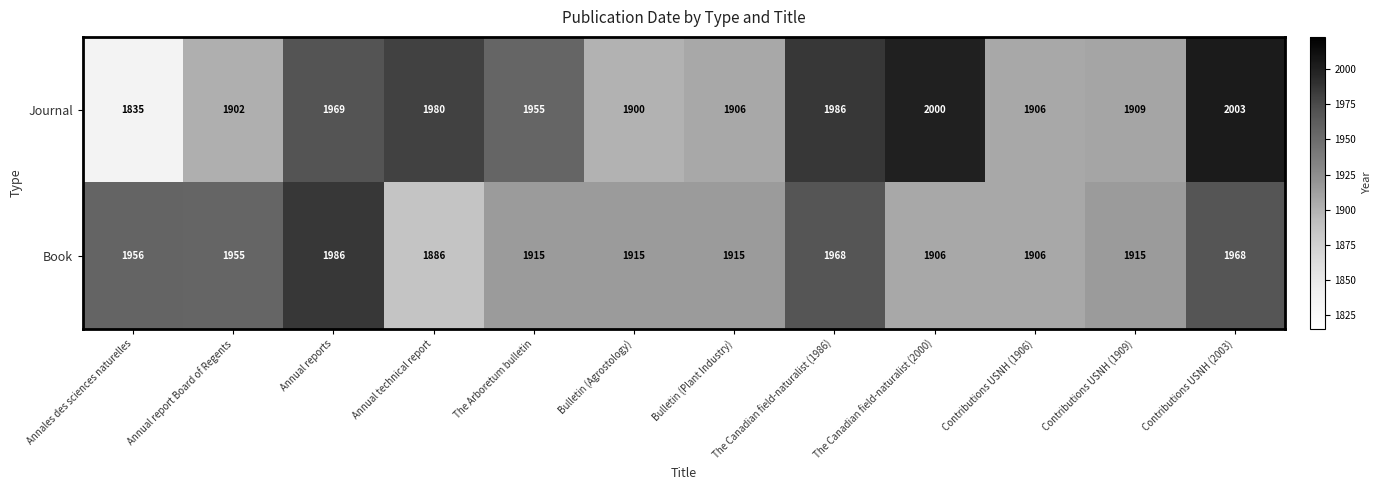

What is the sum of all Book values?

23191